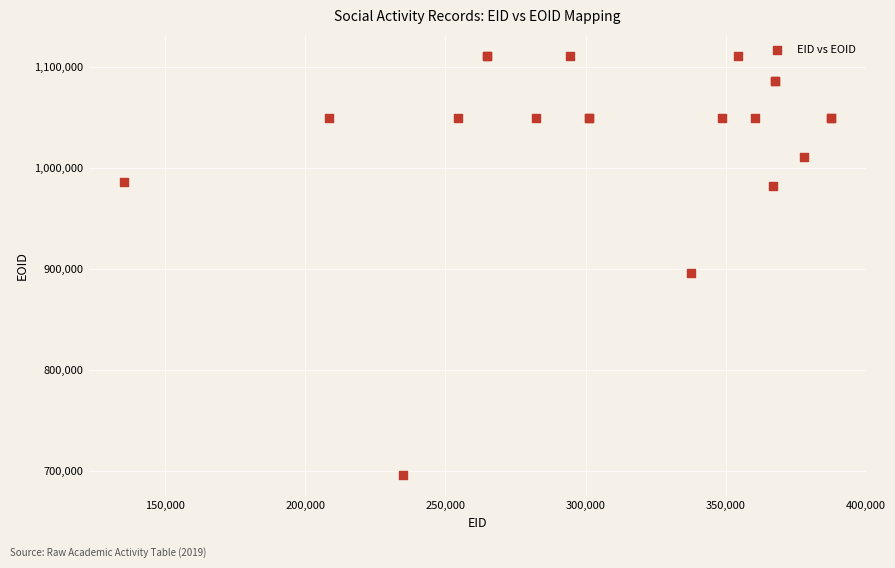

What Y value in the scatter plot is closest to 903476?

896612